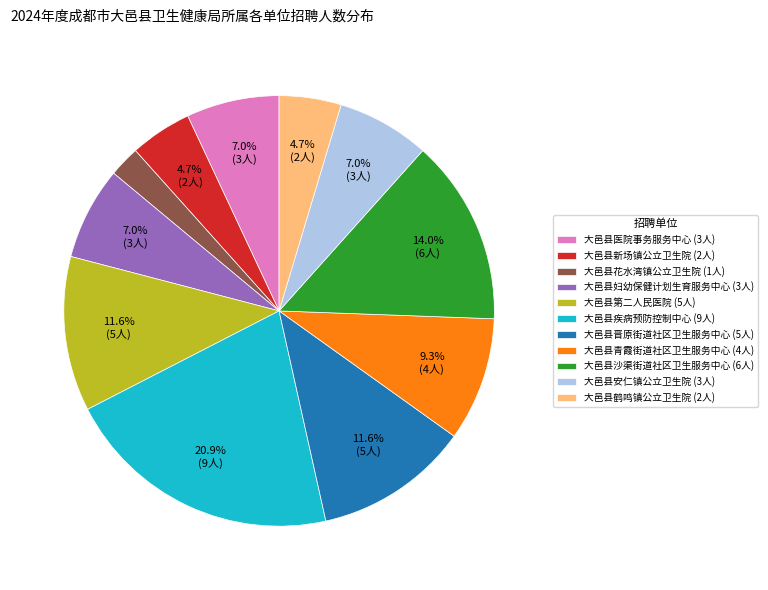

How many segments does this pie chart have?

11